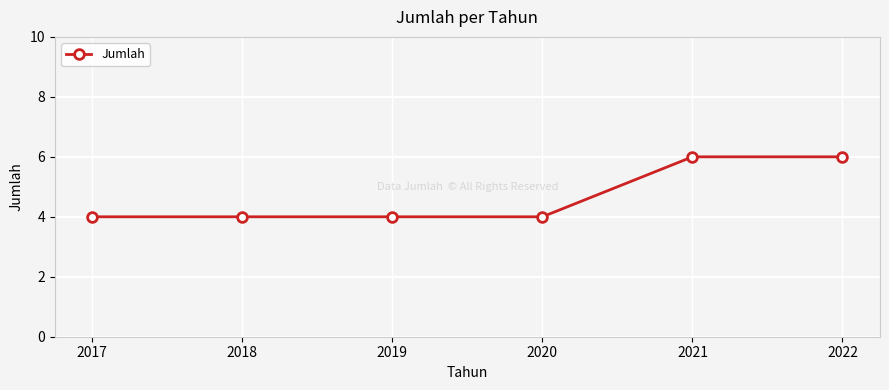

Between 2020 and 2021, which is larger?

2021